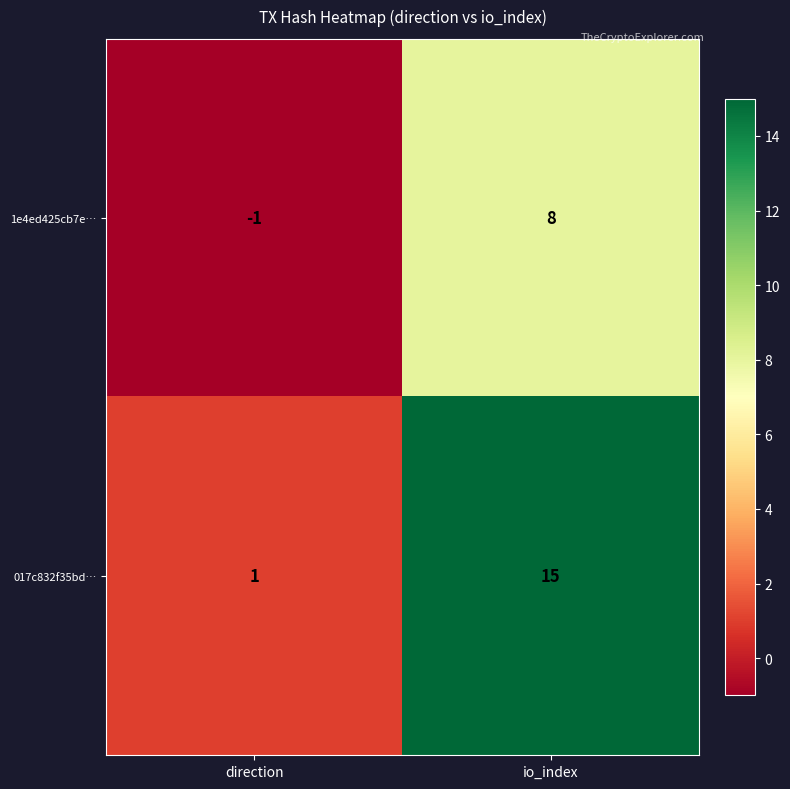

True or false: 1e4ed425cb7e… has a value of 2 at io_index.

False